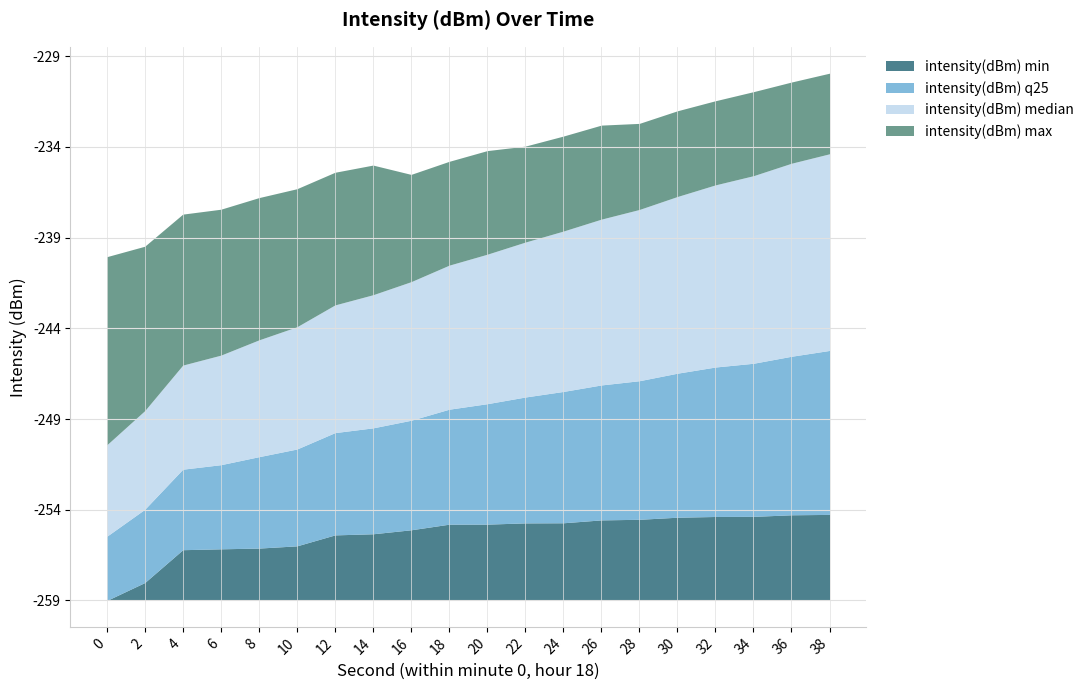

True or false: intensity(dBm) min and intensity(dBm) median intersect in this chart.

False